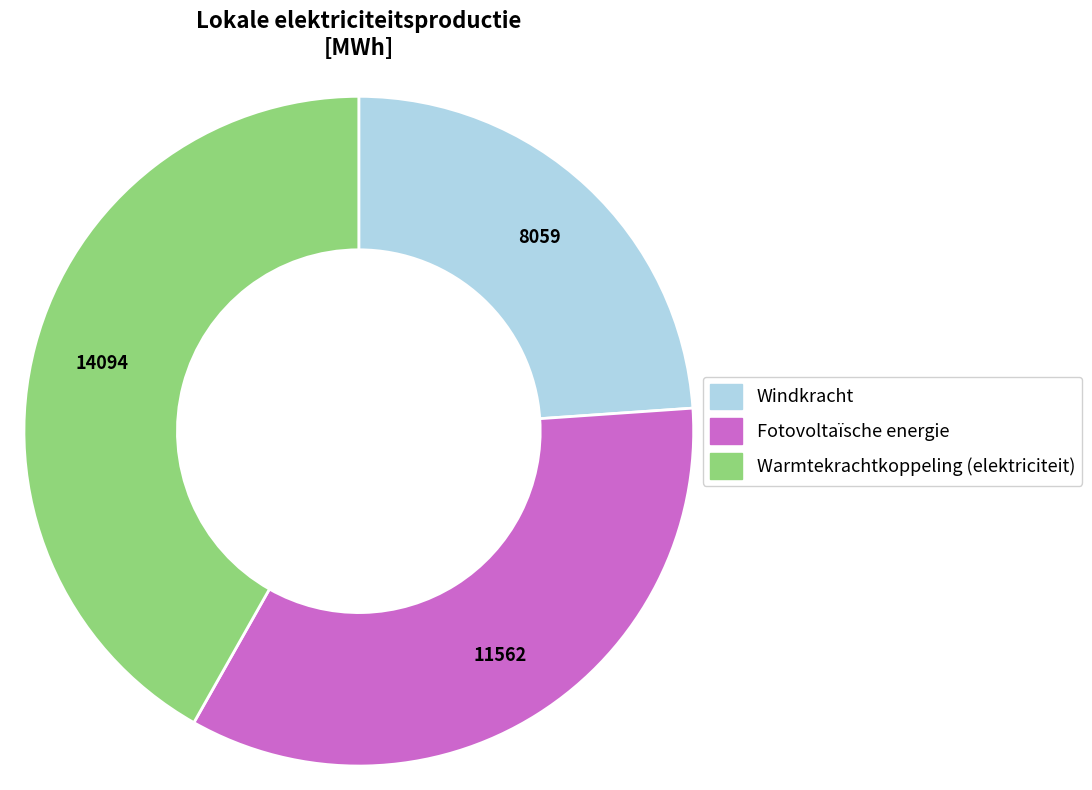

True or false: Windkracht accounts for 39% of the total.

False